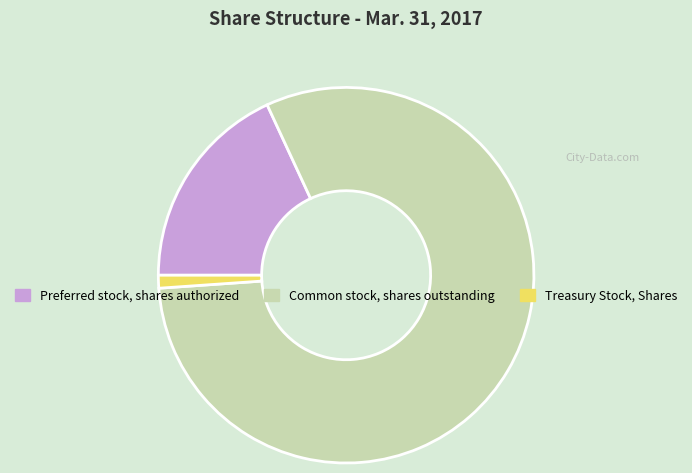

How many segments does this pie chart have?

3